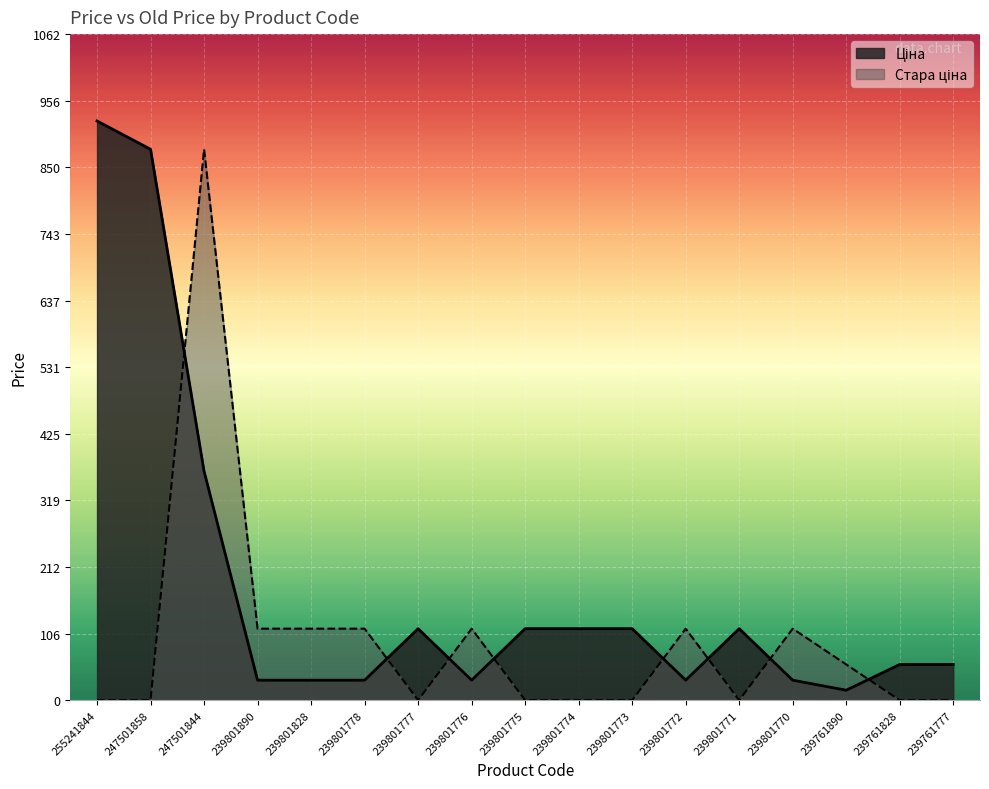

In Ціна, how many points are lower than both neighbors (excluding endpoints)?

3